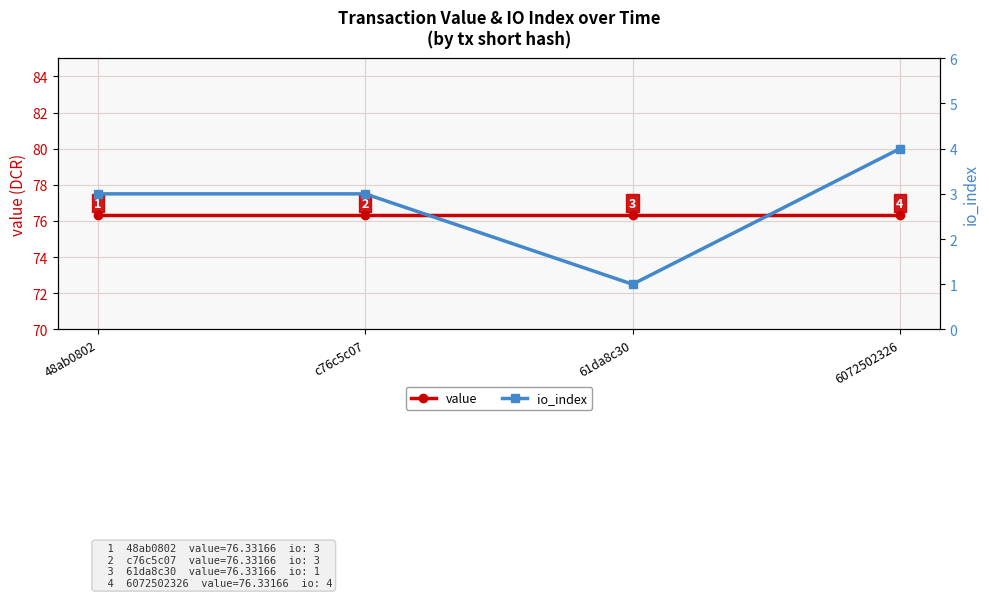

What are all the series names shown in the legend?

value, io_index